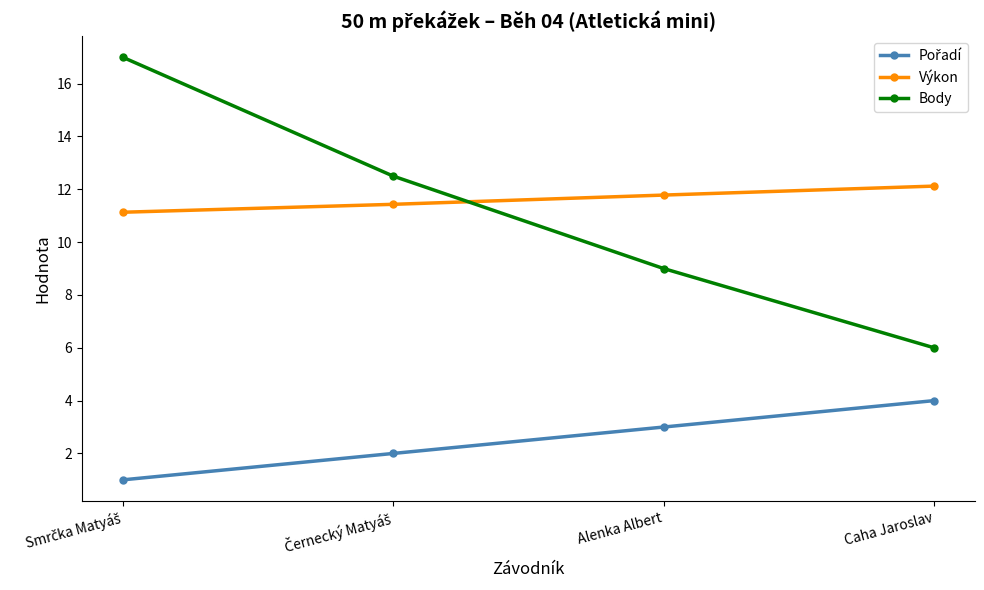

What position from the right is Alenka Albert?

2